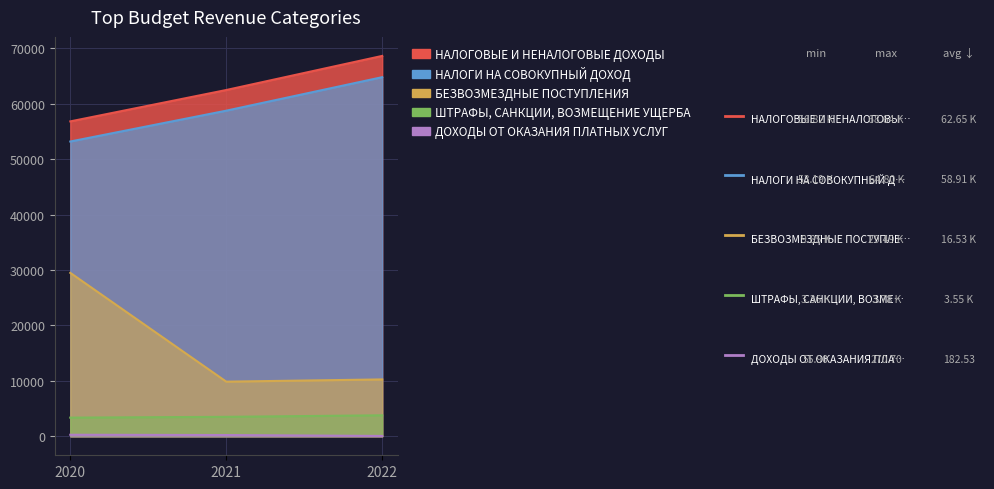

What is the greatest value displayed?

68635.9